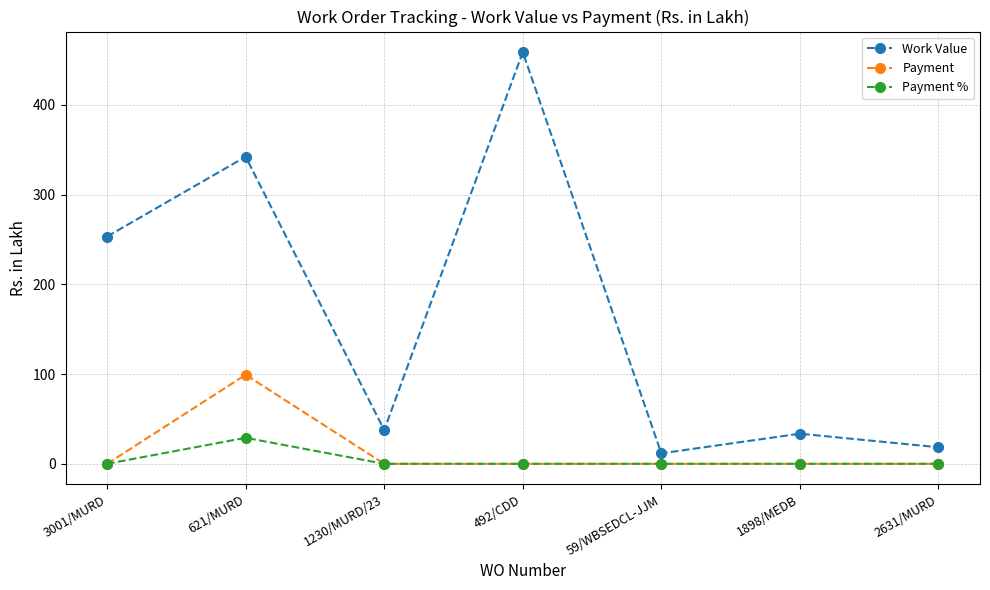

What is the difference between the maximum and second lowest values in the Payment % series?

29.0